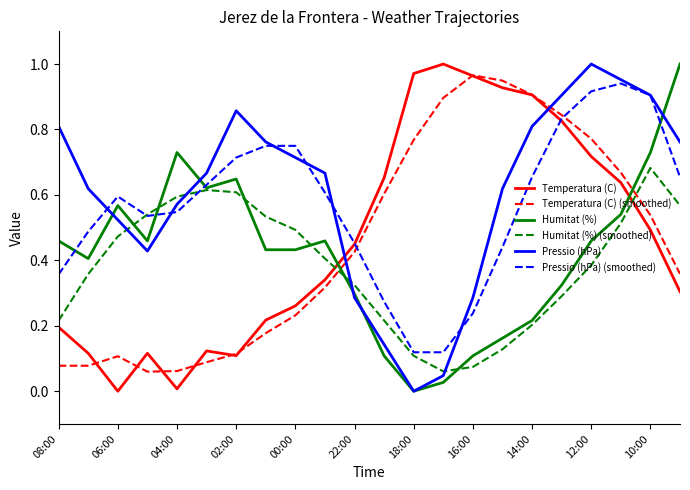

True or false: Pressio (hPa) and Temperatura (C) intersect in this chart.

True